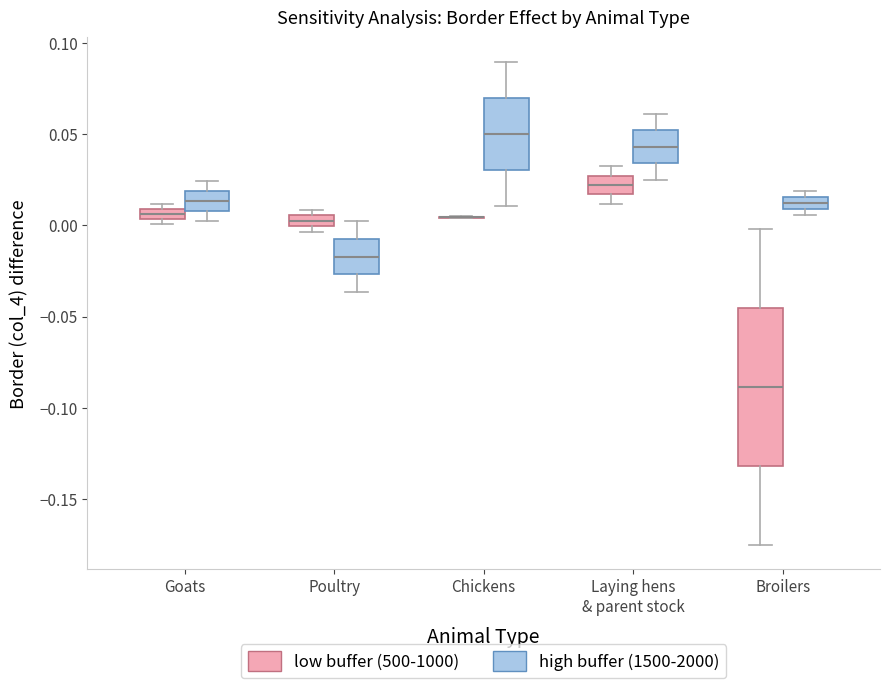

Where is the lower edge of the box for Goats (low buffer (500-1000)) on the y-axis? The values are not printed on the chart, so give them approximately, as read against the axis.

0.005